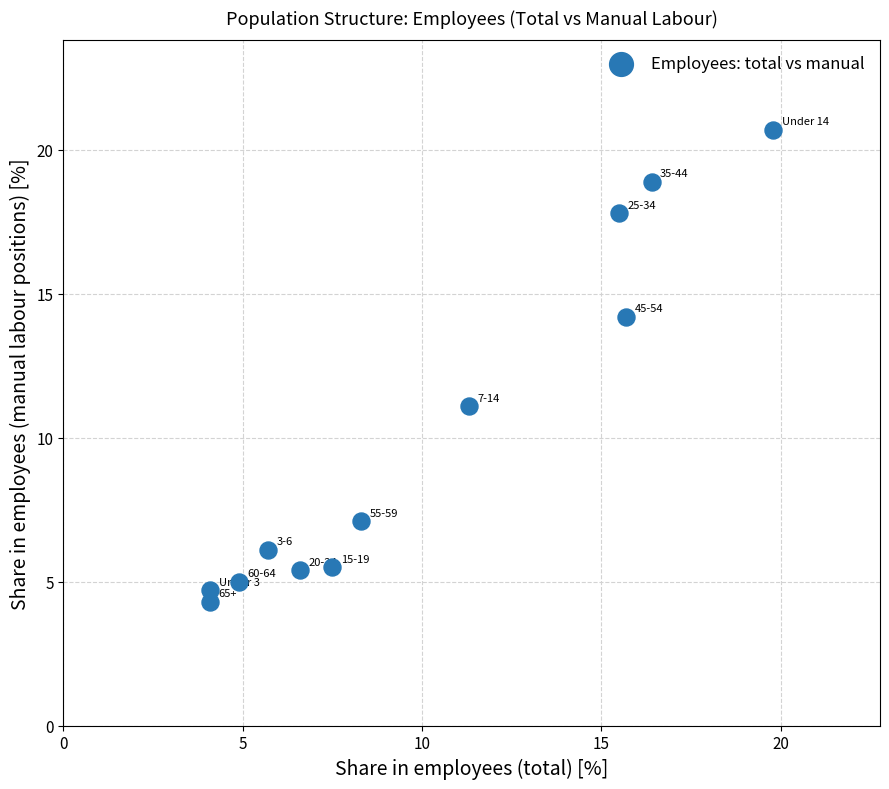

What Y value in the scatter plot is closest to 12?

11.1